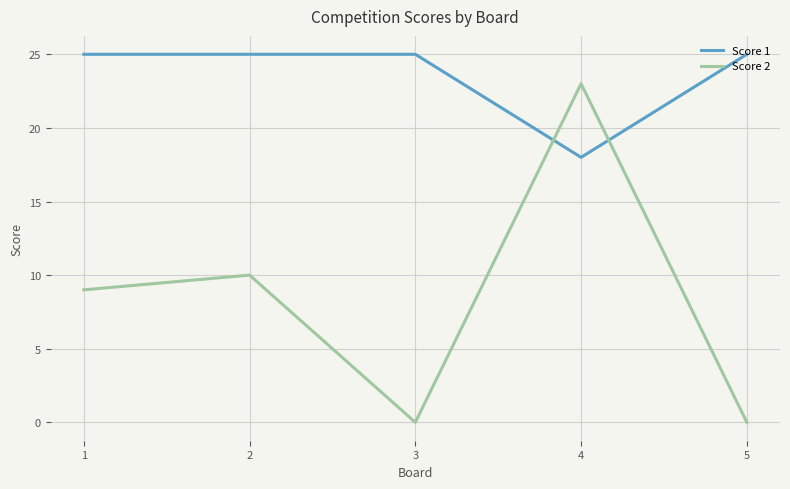

The Score 1 series shows 39 at 2. True or false?

False